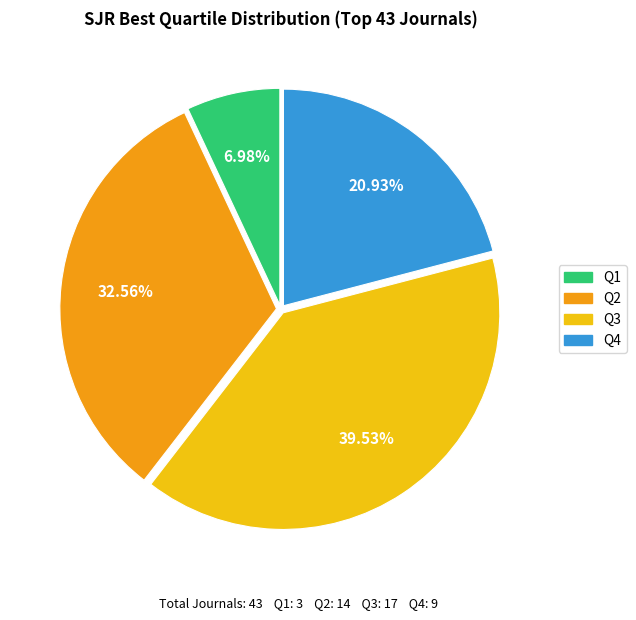

Between Q2 and Q1, which is larger?

Q2